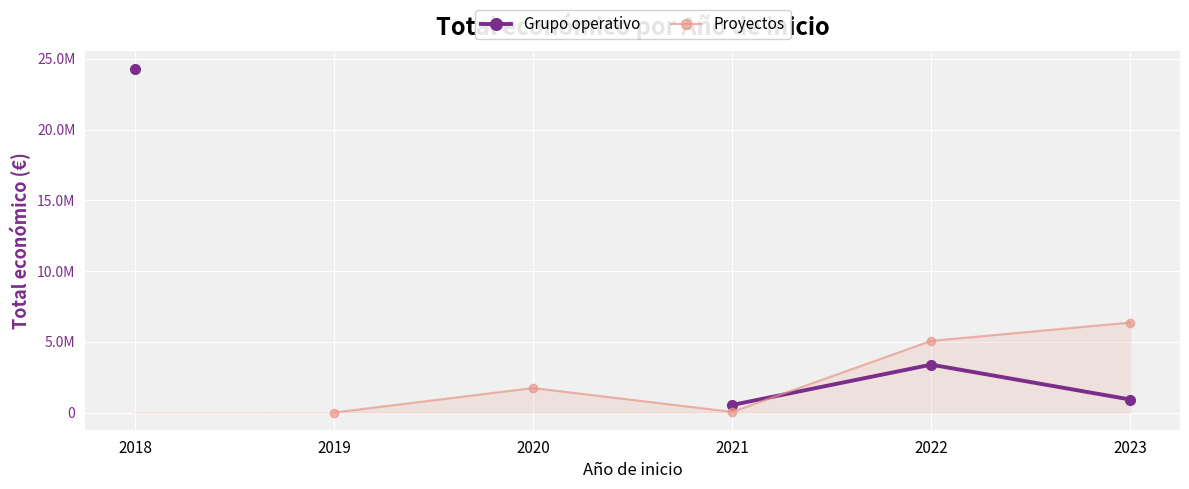

What is the value of the Grupo operativo point at the 1st from the left?

24303304.0